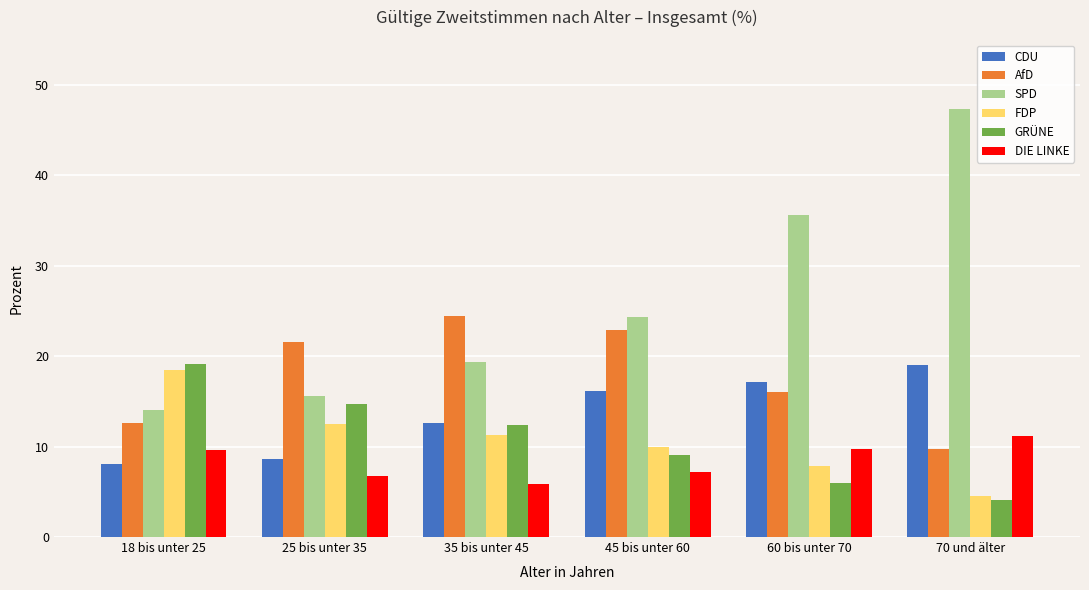

Rank the categories by AfD value from highest to lowest.

35 bis unter 45, 45 bis unter 60, 25 bis unter 35, 60 bis unter 70, 18 bis unter 25, 70 und älter